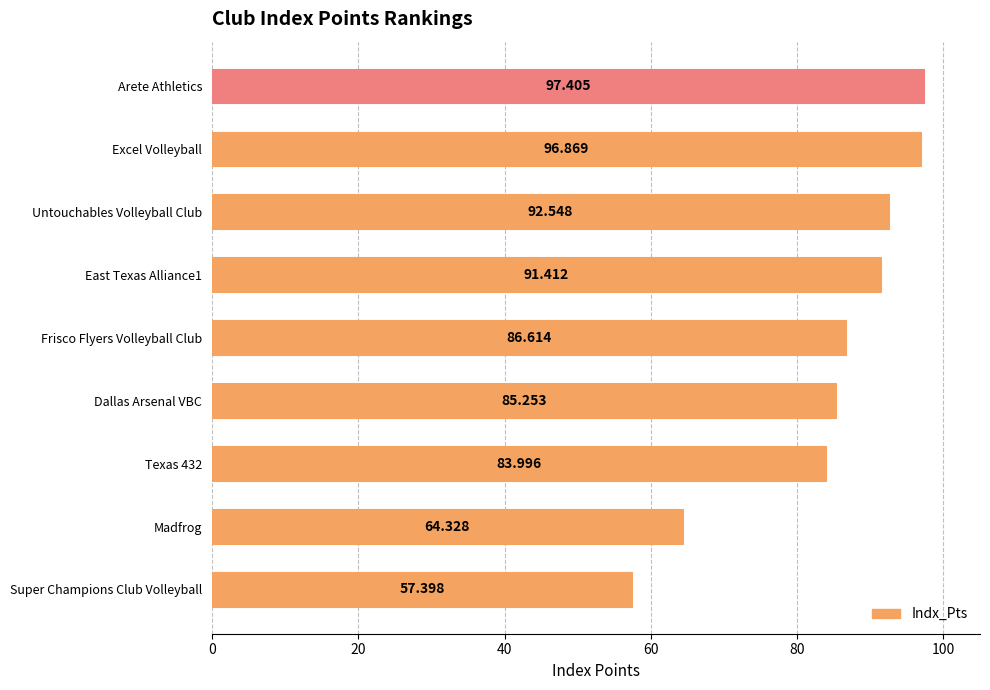

List the labels in order of value, smallest first.

Super Champions Club Volleyball, Madfrog, Texas 432, Dallas Arsenal VBC, Frisco Flyers Volleyball Club, East Texas Alliance1, Untouchables Volleyball Club, Excel Volleyball, Arete Athletics